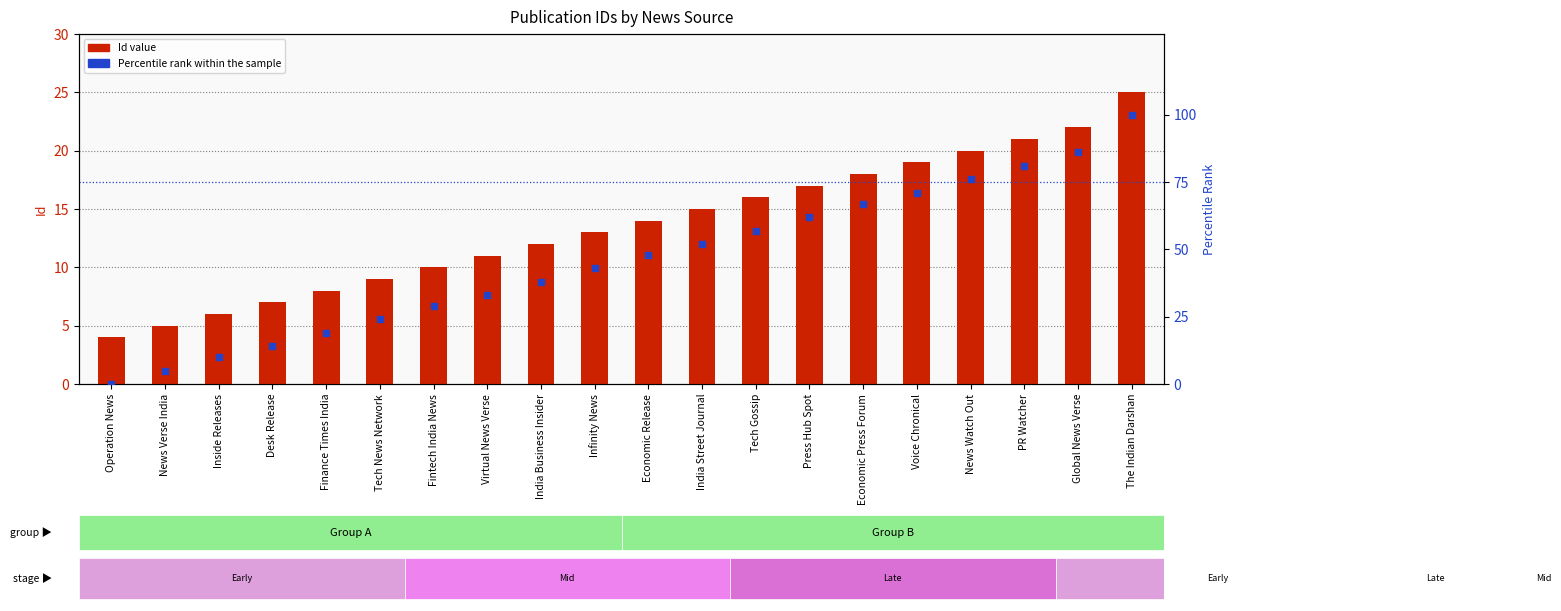

Is the value of Id (numeric) at News Verse India greater than the value of Percentile rank within the sample at Global News Verse?

No